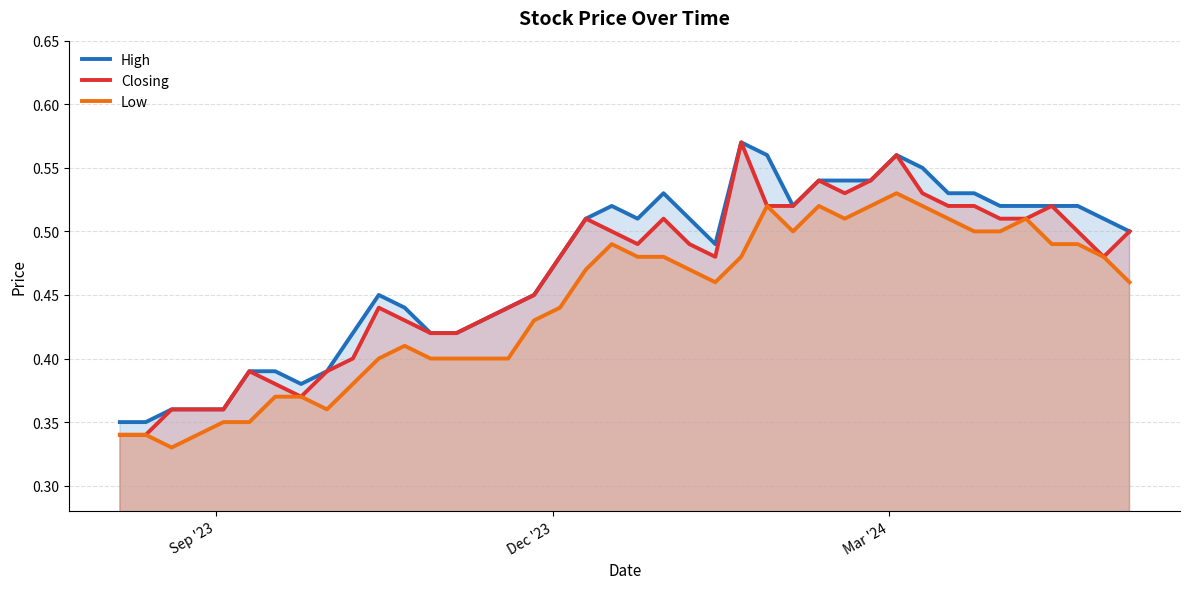

True or false: High and Closing intersect in this chart.

False